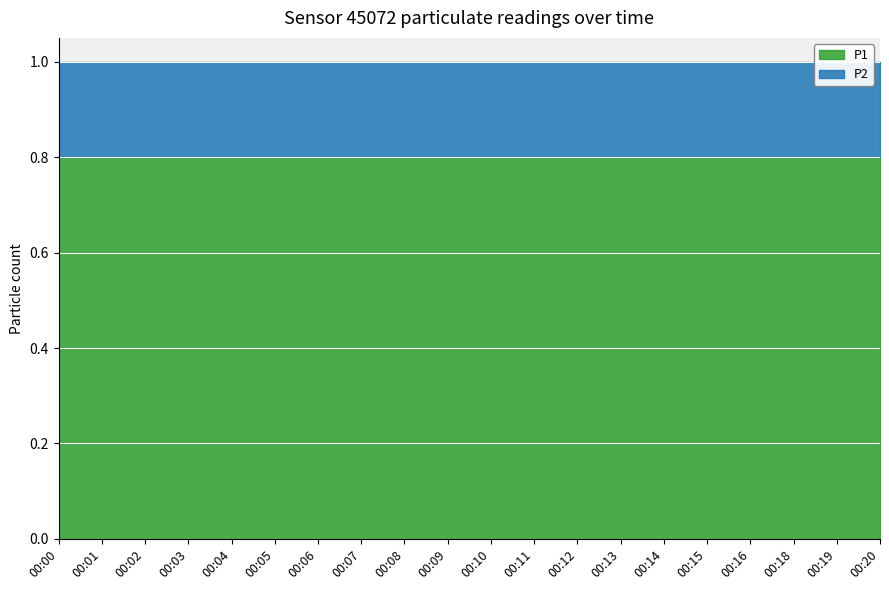

Which series has the largest range (max minus min)?

P1